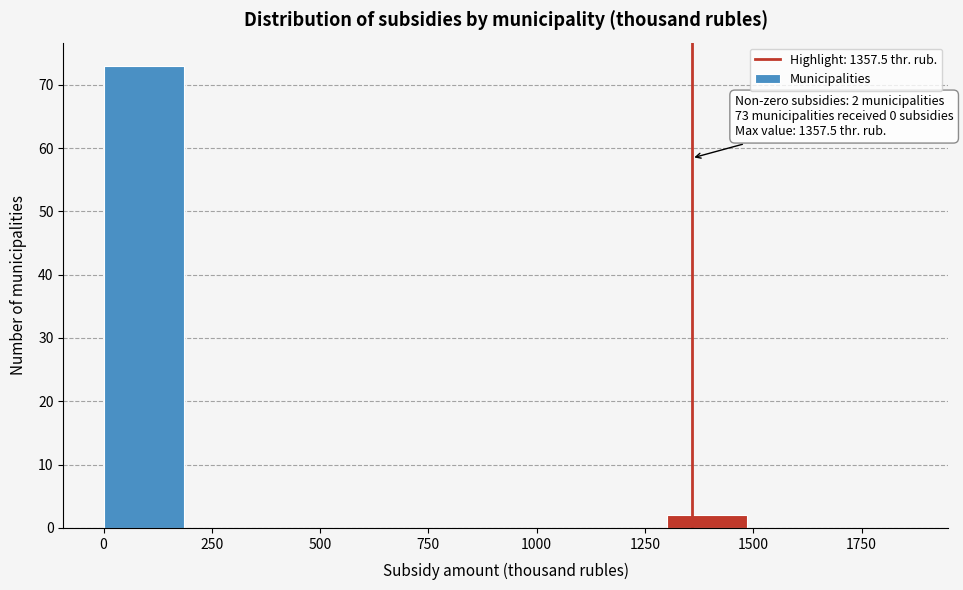

Read against the x-axis, roughly where is the centre of the tallest bar?

100